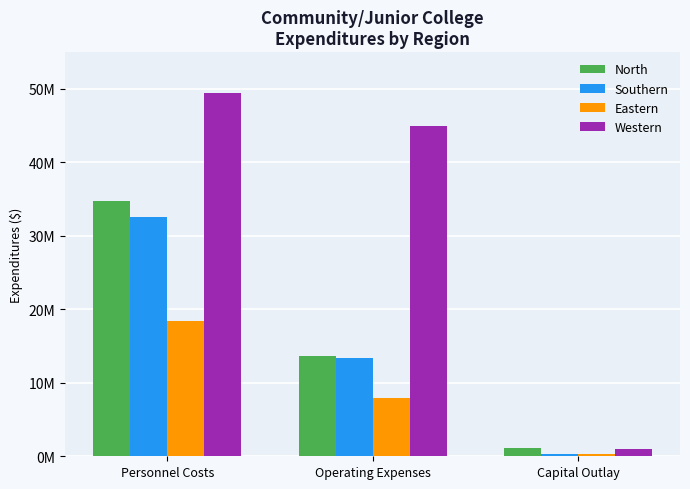

Which has a higher value, Operating Expenses or Personnel Costs?

Personnel Costs